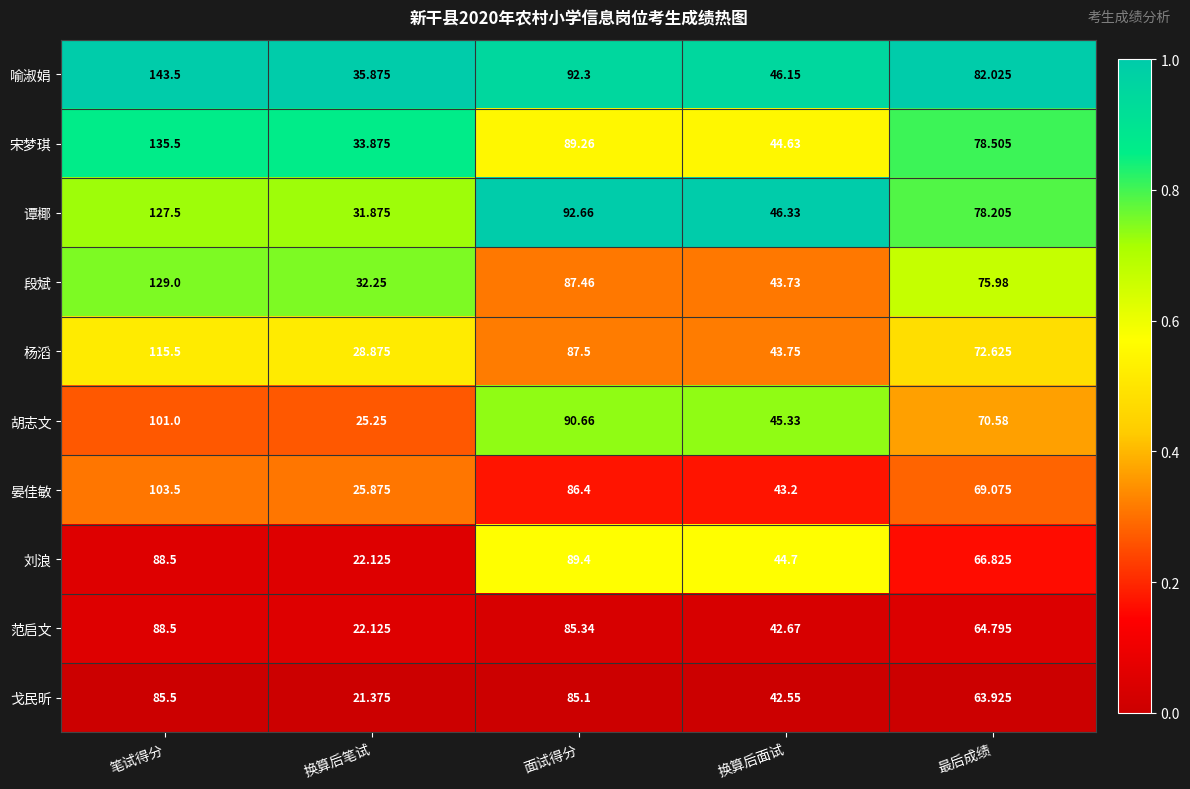

Between 换算后笔试 and 面试得分, which series saw the biggest shift?

刘浪